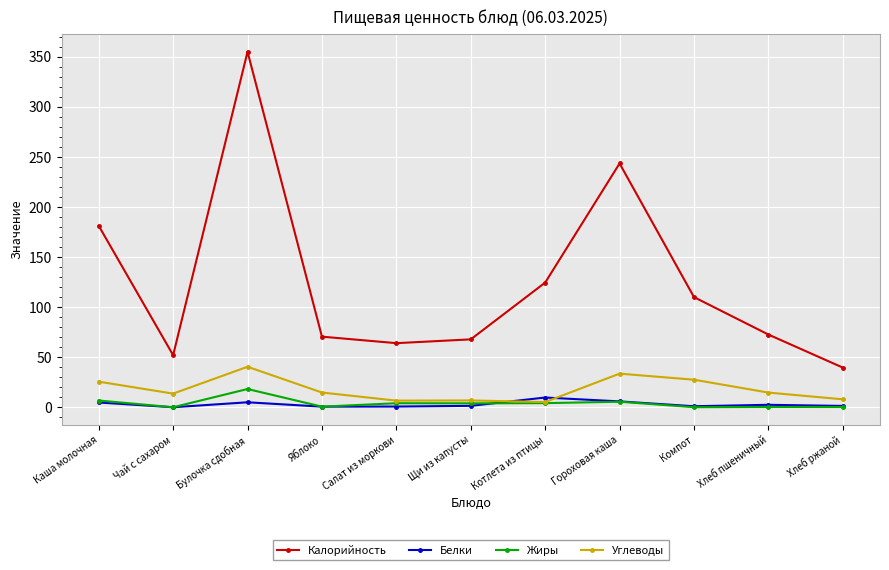

Read the Белки value at Каша молочная.

4.7